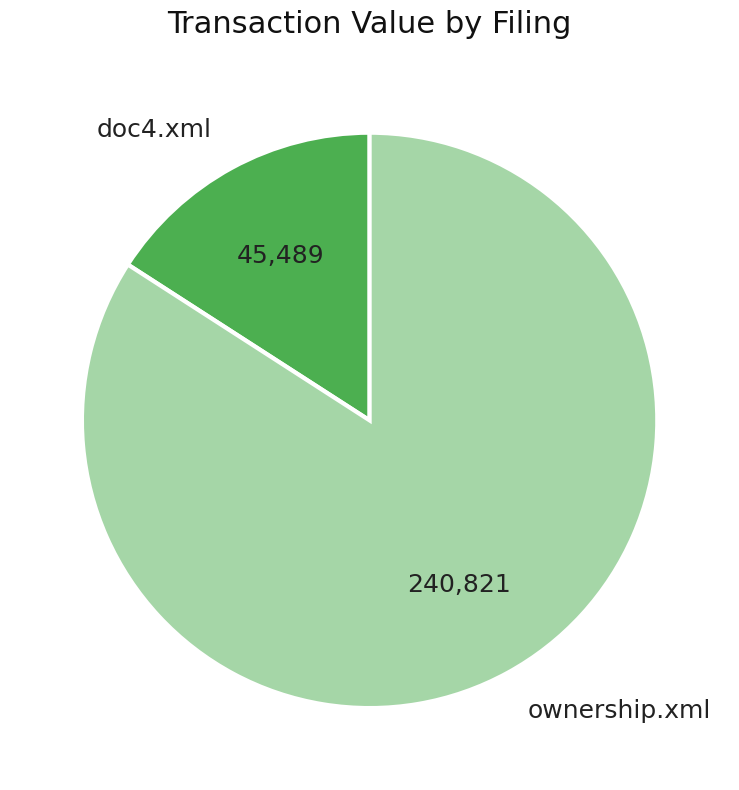

Rank the categories by value from lowest to highest.

doc4.xml, ownership.xml